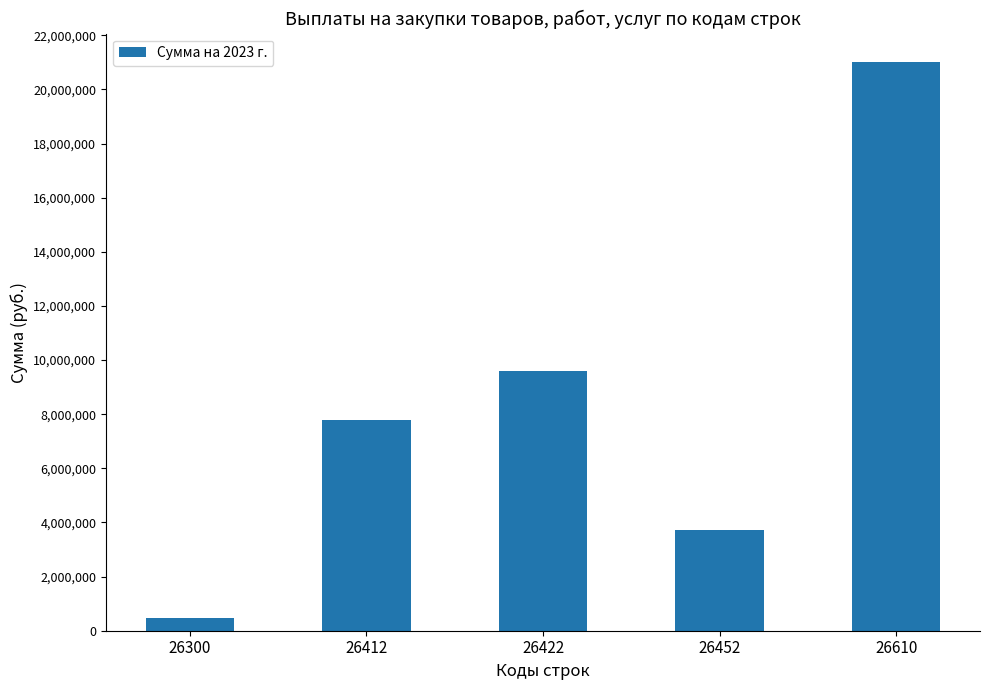

Where does the data first go above 7784611?

26412